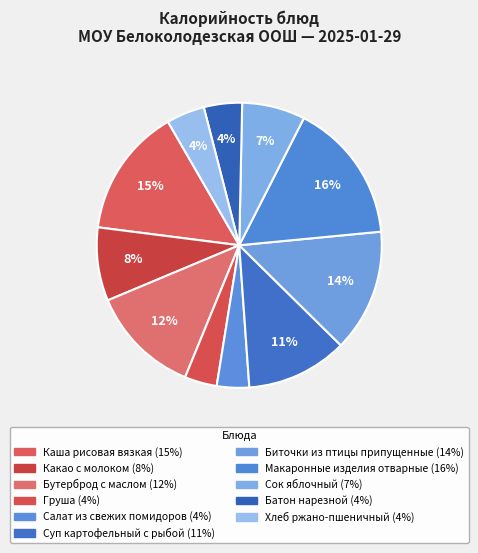

Which category has the biggest portion of the pie?

Макаронные изделия отварные